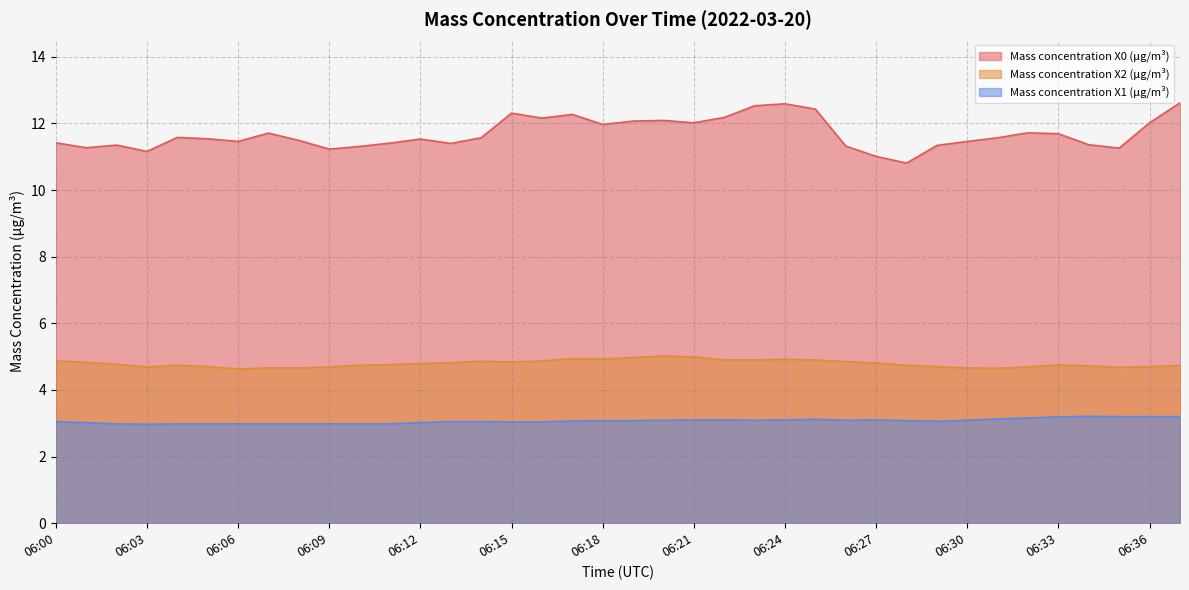

In Mass concentration X1 (μg/m³), how many points are lower than both neighbors (excluding endpoints)?

4